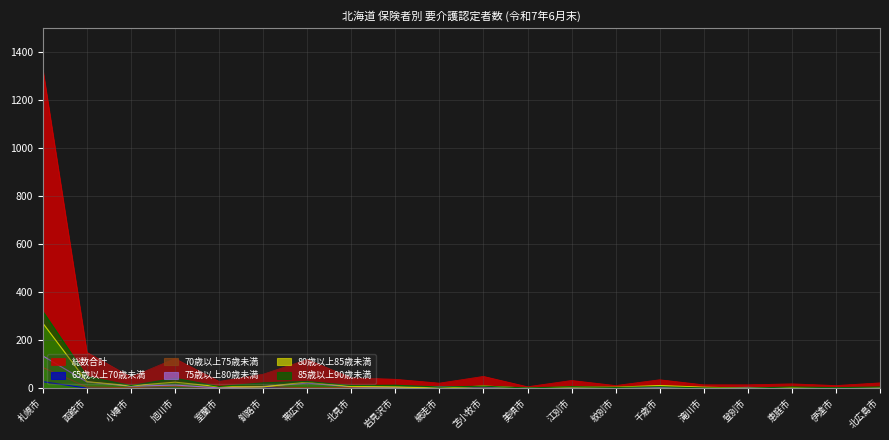

Does the chart display data point markers on the line(s)?

No